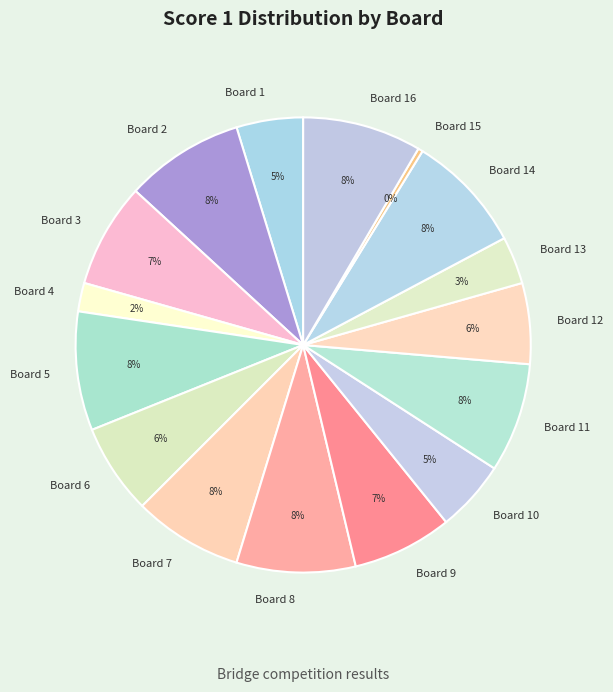

Does any single category account for the majority?

No